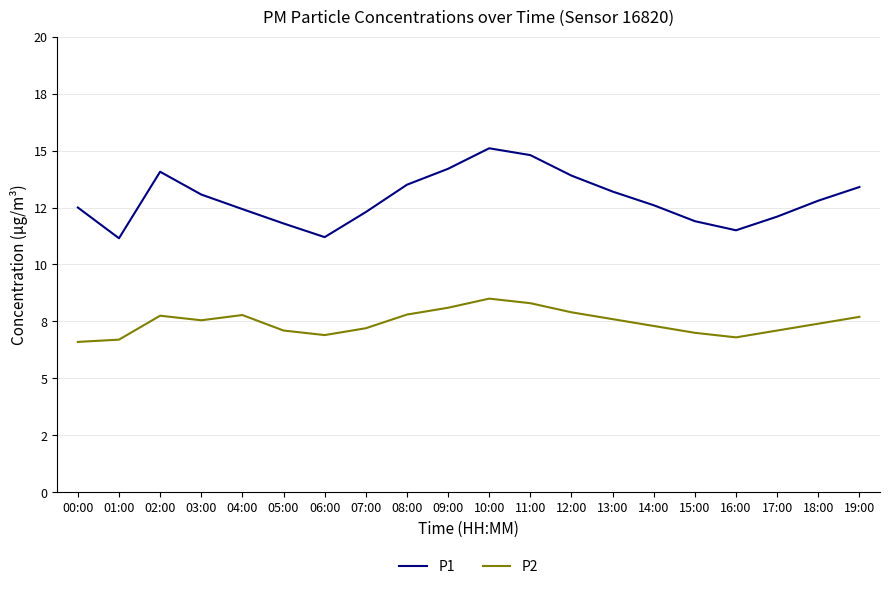

List the series in order of their overall mean, highest first.

P1, P2